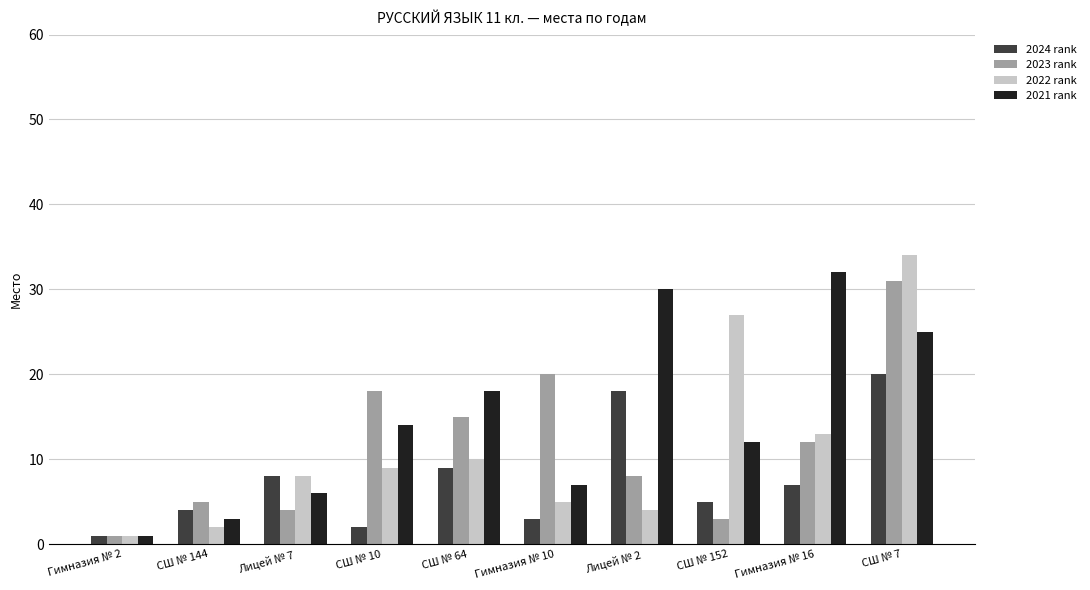

Rank the series at СШ № 7 from highest to lowest value.

2022 rank, 2023 rank, 2021 rank, 2024 rank